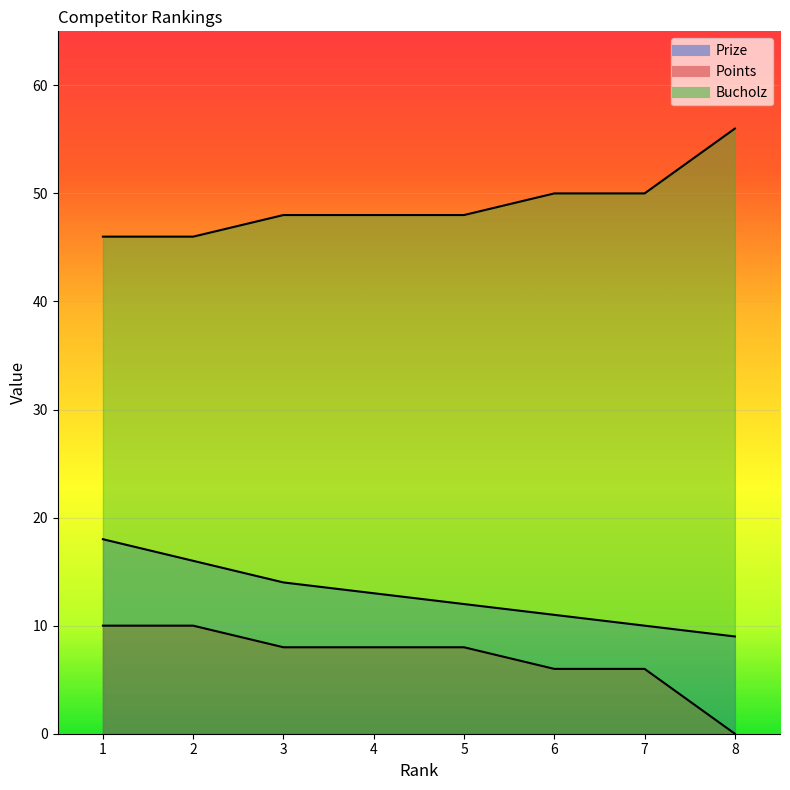

Which series has the largest total across all categories?

Bucholz